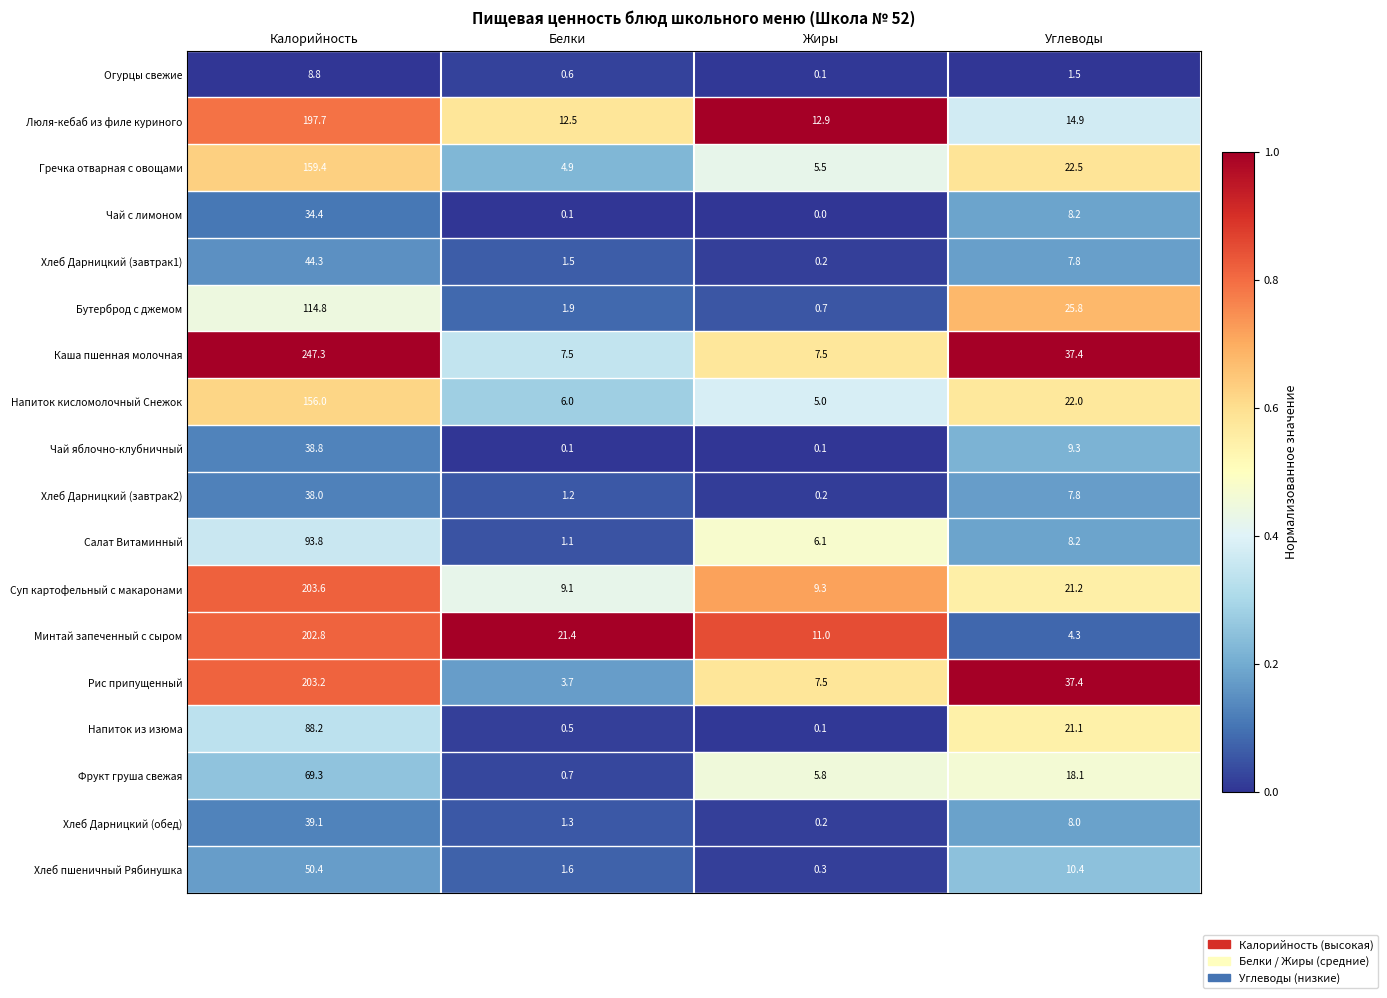

The Салат Витаминный series shows 6.1 at Жиры. True or false?

True